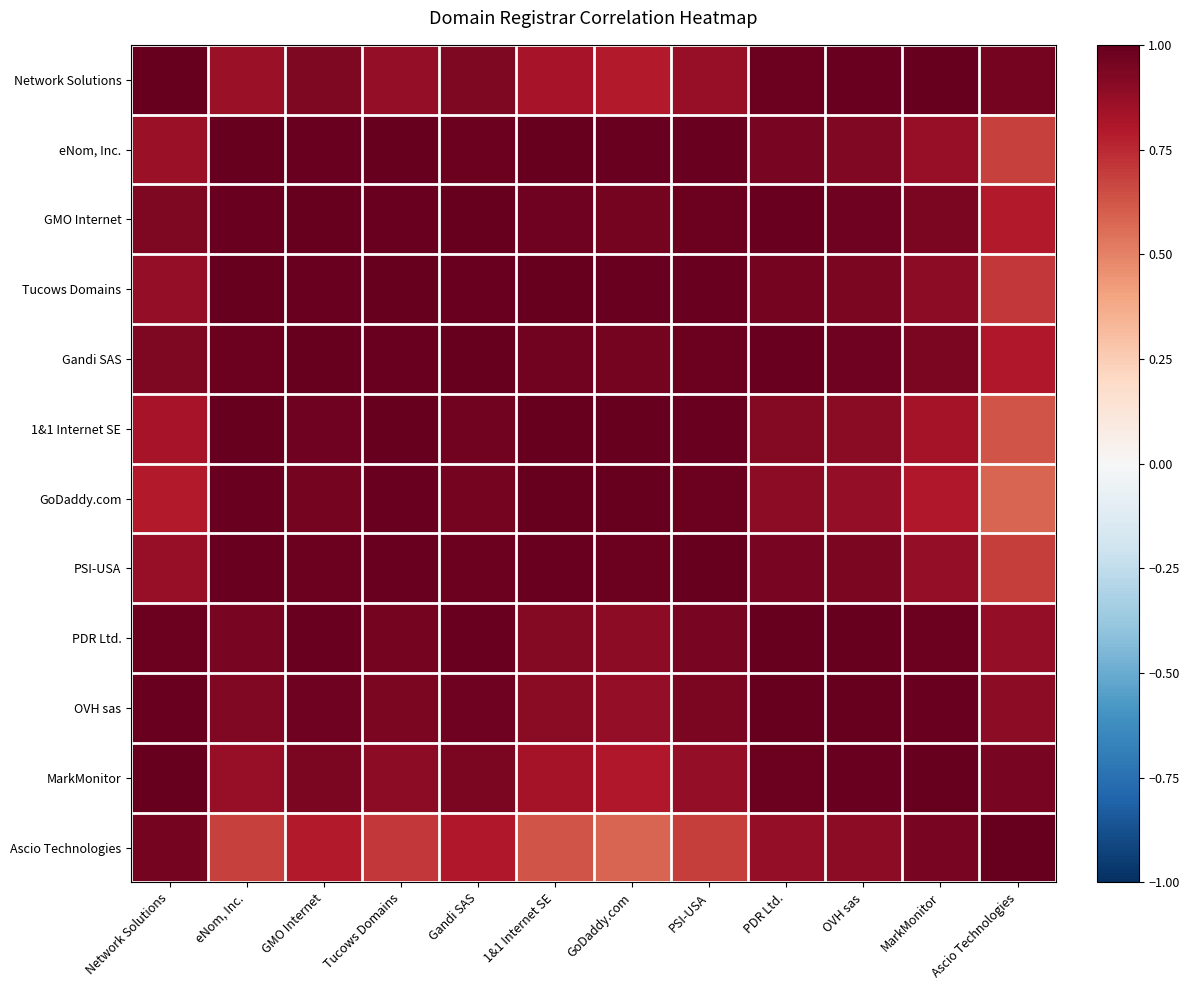

Reading left to right, list all the values displayed in this chart.

Network Solutions: Network Solutions=1.0	eNom, Inc.=0.9	GMO Internet=0.9	Tucows Domains=0.9	Gandi SAS=0.9	1&1 Internet SE=0.8	GoDaddy.com=0.8	PSI-USA=0.9	PDR Ltd.=1.0	OVH sas=1.0	MarkMonitor=1.0	Ascio Technologies=1.0
eNom, Inc.: Network Solutions=0.9	eNom, Inc.=1.0	GMO Internet=1.0	Tucows Domains=1.0	Gandi SAS=1.0	1&1 Internet SE=1.0	GoDaddy.com=1.0	PSI-USA=1.0	PDR Ltd.=0.9	OVH sas=0.9	MarkMonitor=0.9	Ascio Technologies=0.7
GMO Internet: Network Solutions=0.9	eNom, Inc.=1.0	GMO Internet=1.0	Tucows Domains=1.0	Gandi SAS=1.0	1&1 Internet SE=1.0	GoDaddy.com=1.0	PSI-USA=1.0	PDR Ltd.=1.0	OVH sas=1.0	MarkMonitor=0.9	Ascio Technologies=0.8
Tucows Domains: Network Solutions=0.9	eNom, Inc.=1.0	GMO Internet=1.0	Tucows Domains=1.0	Gandi SAS=1.0	1&1 Internet SE=1.0	GoDaddy.com=1.0	PSI-USA=1.0	PDR Ltd.=1.0	OVH sas=0.9	MarkMonitor=0.9	Ascio Technologies=0.7
Gandi SAS: Network Solutions=0.9	eNom, Inc.=1.0	GMO Internet=1.0	Tucows Domains=1.0	Gandi SAS=1.0	1&1 Internet SE=1.0	GoDaddy.com=1.0	PSI-USA=1.0	PDR Ltd.=1.0	OVH sas=1.0	MarkMonitor=0.9	Ascio Technologies=0.8
1&1 Internet SE: Network Solutions=0.8	eNom, Inc.=1.0	GMO Internet=1.0	Tucows Domains=1.0	Gandi SAS=1.0	1&1 Internet SE=1.0	GoDaddy.com=1.0	PSI-USA=1.0	PDR Ltd.=0.9	OVH sas=0.9	MarkMonitor=0.8	Ascio Technologies=0.6
GoDaddy.com: Network Solutions=0.8	eNom, Inc.=1.0	GMO Internet=1.0	Tucows Domains=1.0	Gandi SAS=1.0	1&1 Internet SE=1.0	GoDaddy.com=1.0	PSI-USA=1.0	PDR Ltd.=0.9	OVH sas=0.9	MarkMonitor=0.8	Ascio Technologies=0.6
PSI-USA: Network Solutions=0.9	eNom, Inc.=1.0	GMO Internet=1.0	Tucows Domains=1.0	Gandi SAS=1.0	1&1 Internet SE=1.0	GoDaddy.com=1.0	PSI-USA=1.0	PDR Ltd.=0.9	OVH sas=0.9	MarkMonitor=0.9	Ascio Technologies=0.7
PDR Ltd.: Network Solutions=1.0	eNom, Inc.=0.9	GMO Internet=1.0	Tucows Domains=1.0	Gandi SAS=1.0	1&1 Internet SE=0.9	GoDaddy.com=0.9	PSI-USA=0.9	PDR Ltd.=1.0	OVH sas=1.0	MarkMonitor=1.0	Ascio Technologies=0.9
OVH sas: Network Solutions=1.0	eNom, Inc.=0.9	GMO Internet=1.0	Tucows Domains=0.9	Gandi SAS=1.0	1&1 Internet SE=0.9	GoDaddy.com=0.9	PSI-USA=0.9	PDR Ltd.=1.0	OVH sas=1.0	MarkMonitor=1.0	Ascio Technologies=0.9
MarkMonitor: Network Solutions=1.0	eNom, Inc.=0.9	GMO Internet=0.9	Tucows Domains=0.9	Gandi SAS=0.9	1&1 Internet SE=0.8	GoDaddy.com=0.8	PSI-USA=0.9	PDR Ltd.=1.0	OVH sas=1.0	MarkMonitor=1.0	Ascio Technologies=1.0
Ascio Technologies: Network Solutions=1.0	eNom, Inc.=0.7	GMO Internet=0.8	Tucows Domains=0.7	Gandi SAS=0.8	1&1 Internet SE=0.6	GoDaddy.com=0.6	PSI-USA=0.7	PDR Ltd.=0.9	OVH sas=0.9	MarkMonitor=1.0	Ascio Technologies=1.0